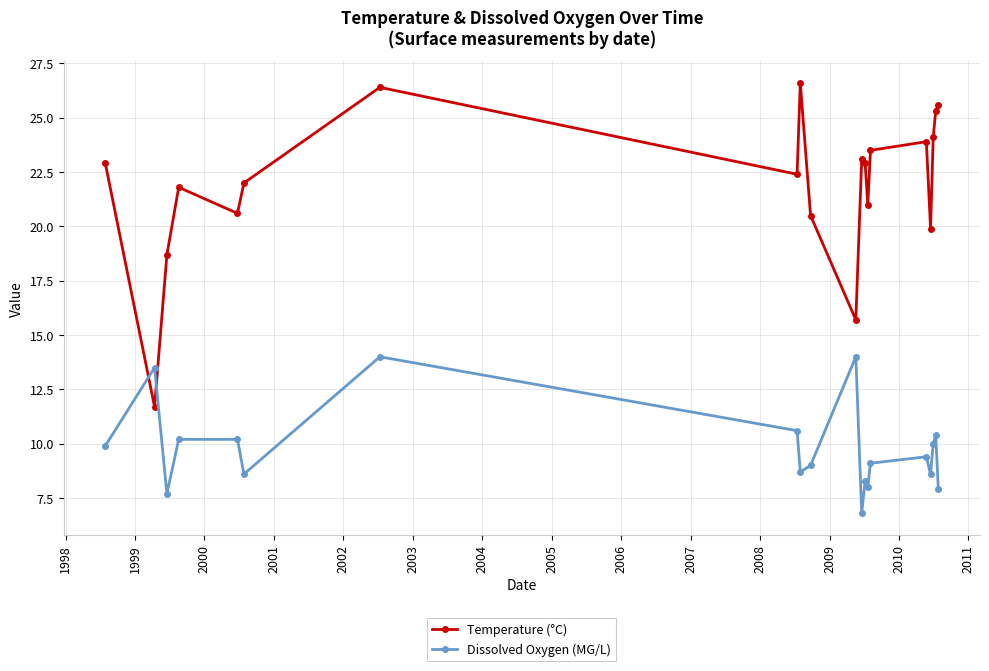

What is the value of the Dissolved Oxygen (MG/L) point at the 19th from the left?

10.4